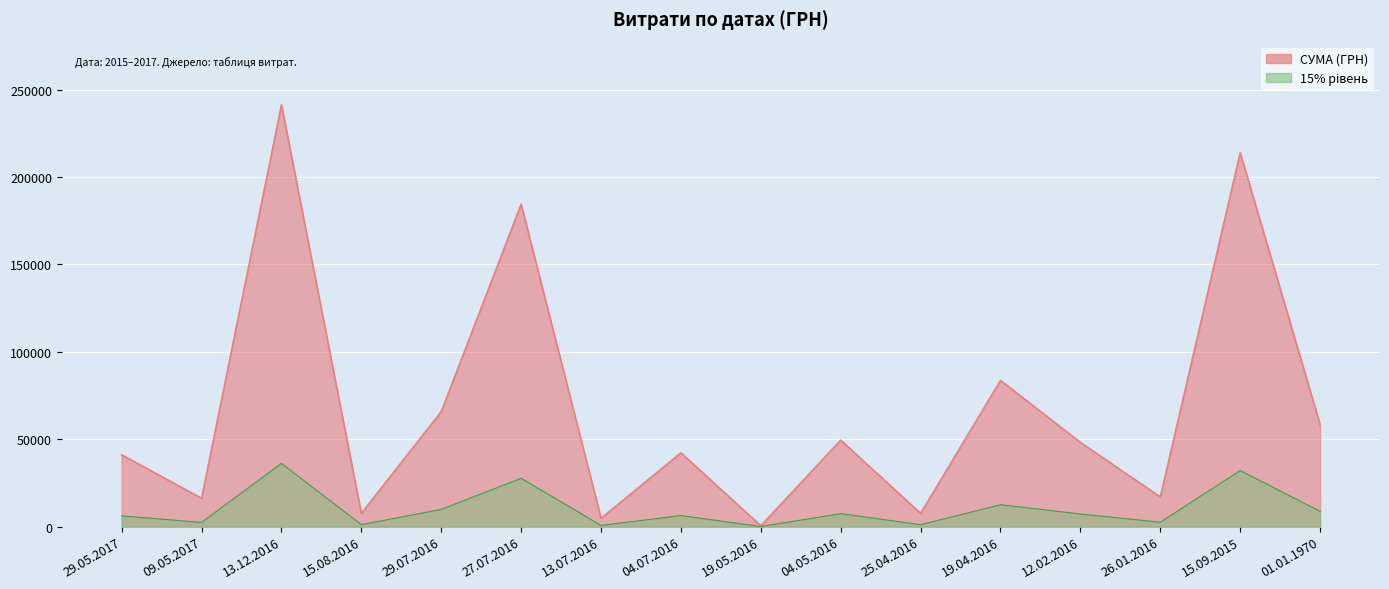

True or false: the data shows 21679.8 at 04.07.2016.

False